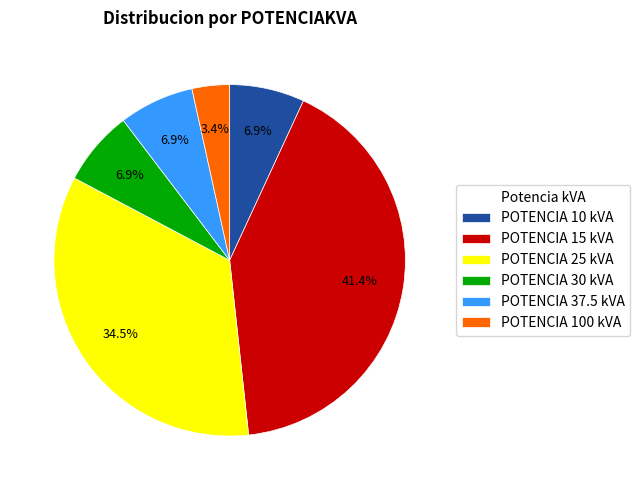

Is there any slice that represents more than half of the pie?

No